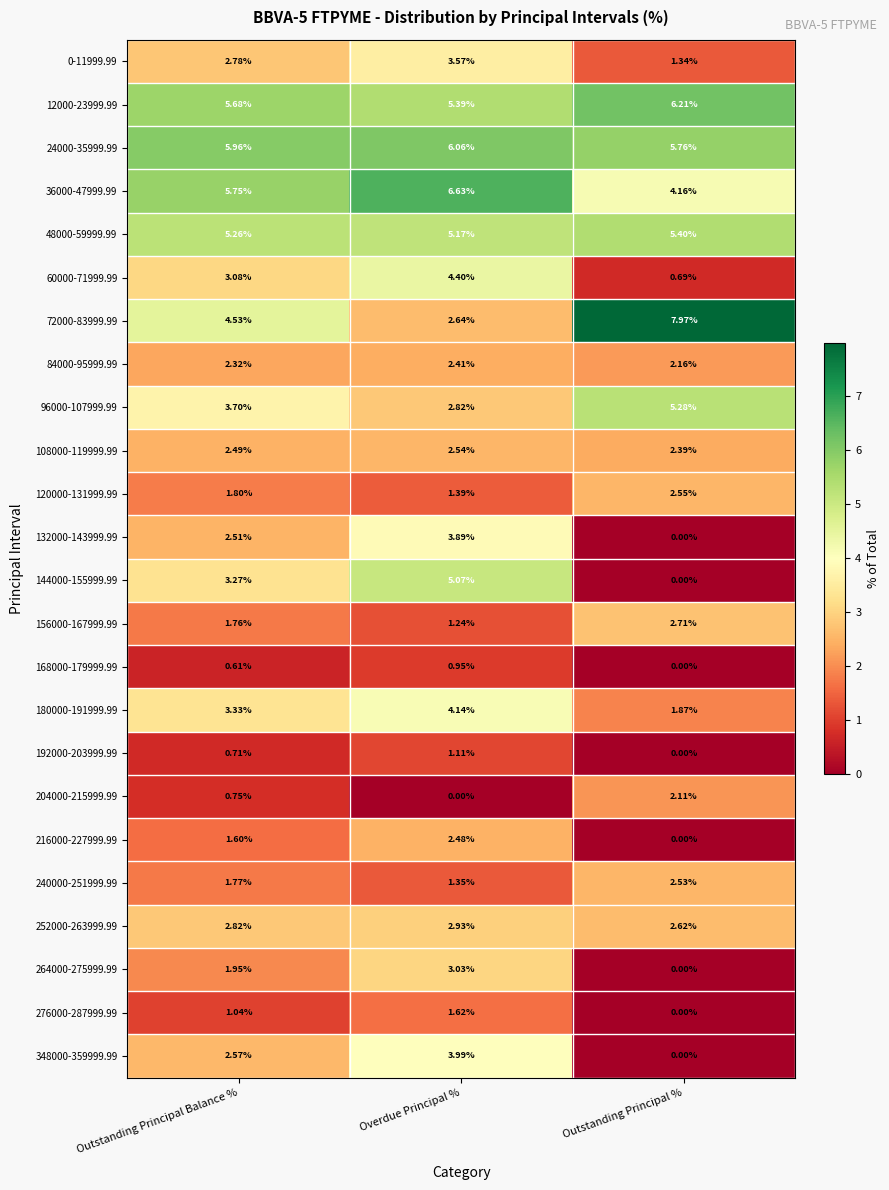

At which label is 276000-287999.99 closest to 0?

Outstanding Principal %